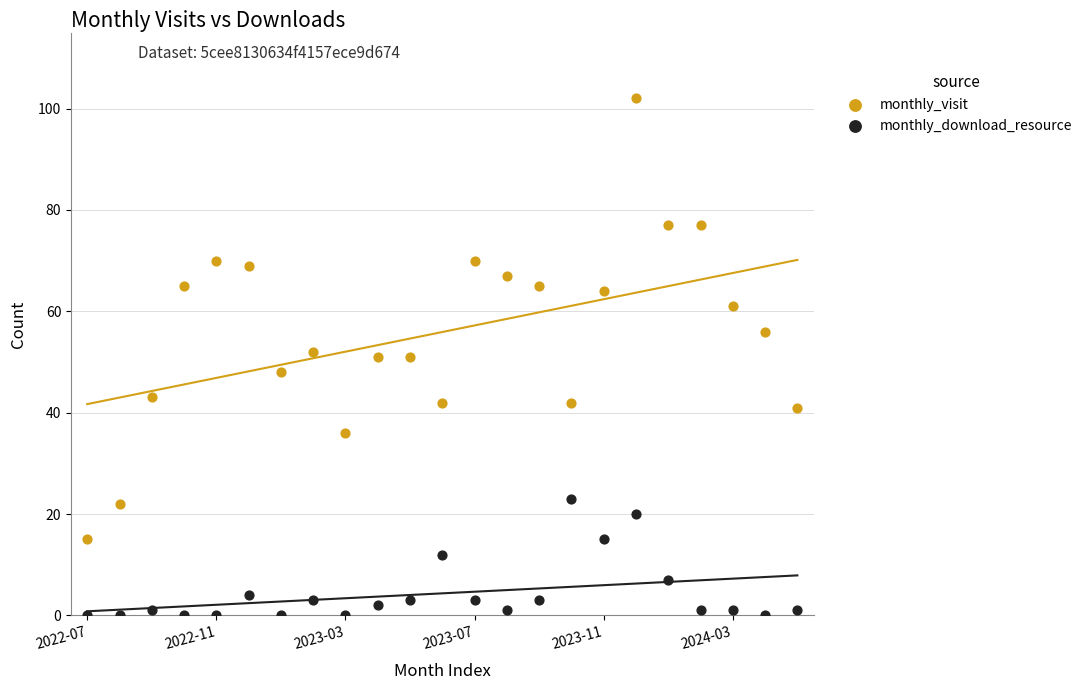

Which series has the largest Y range (max minus min)?

monthly_visit